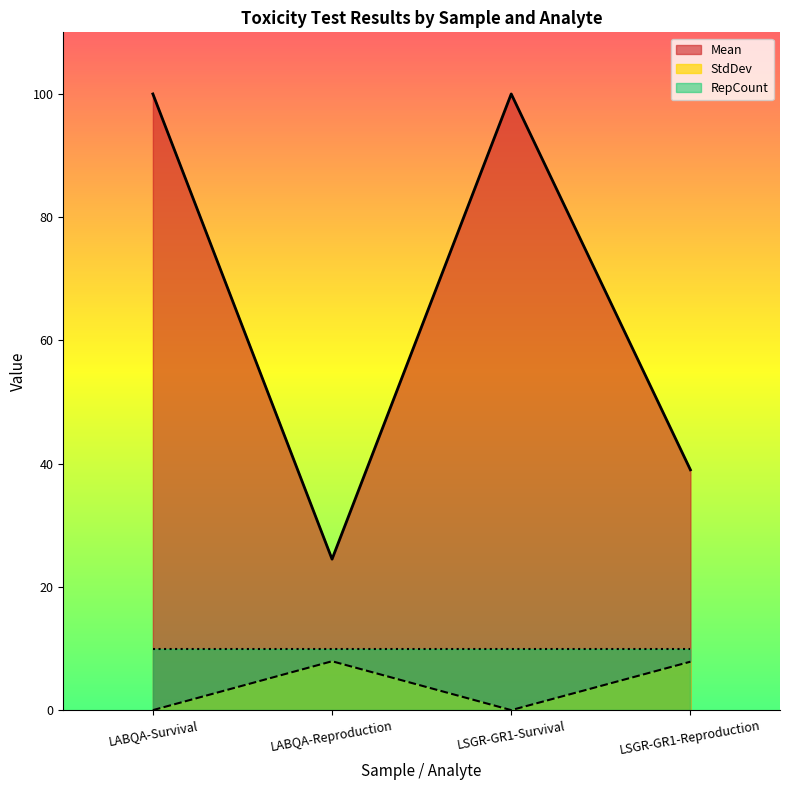

Where is Mean nearest to the value 62?

LSGR-GR1-Reproduction